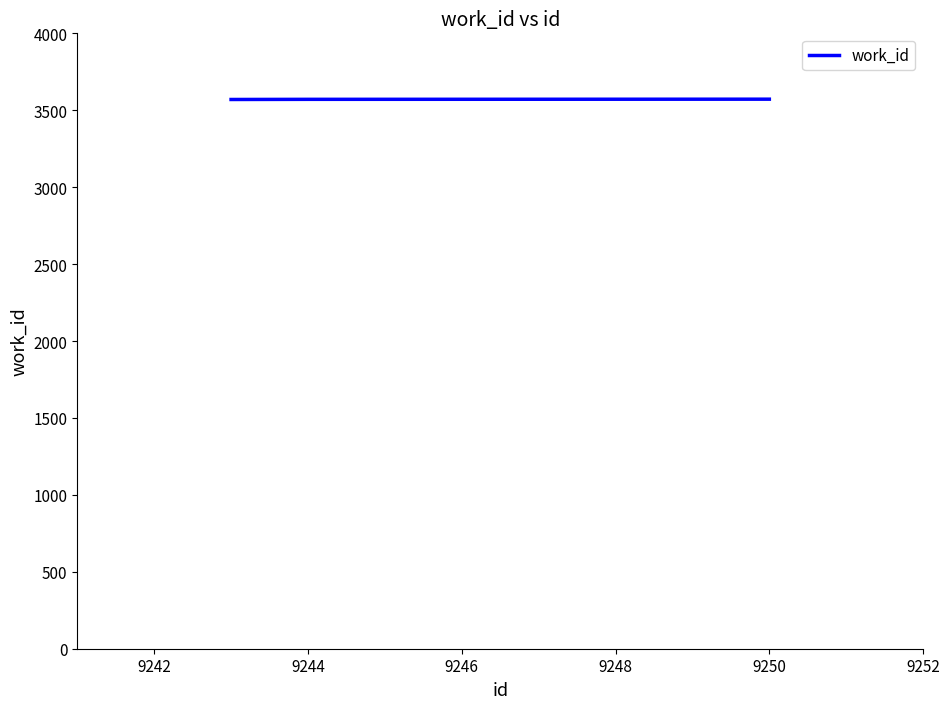

What is the maximum value shown in the chart?

3572